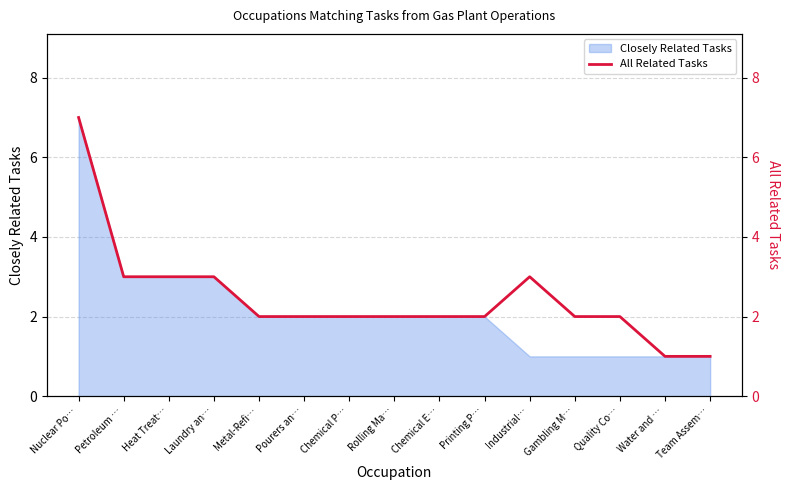

True or false: Closely Related Tasks has a value of 1 at Water and ….

True